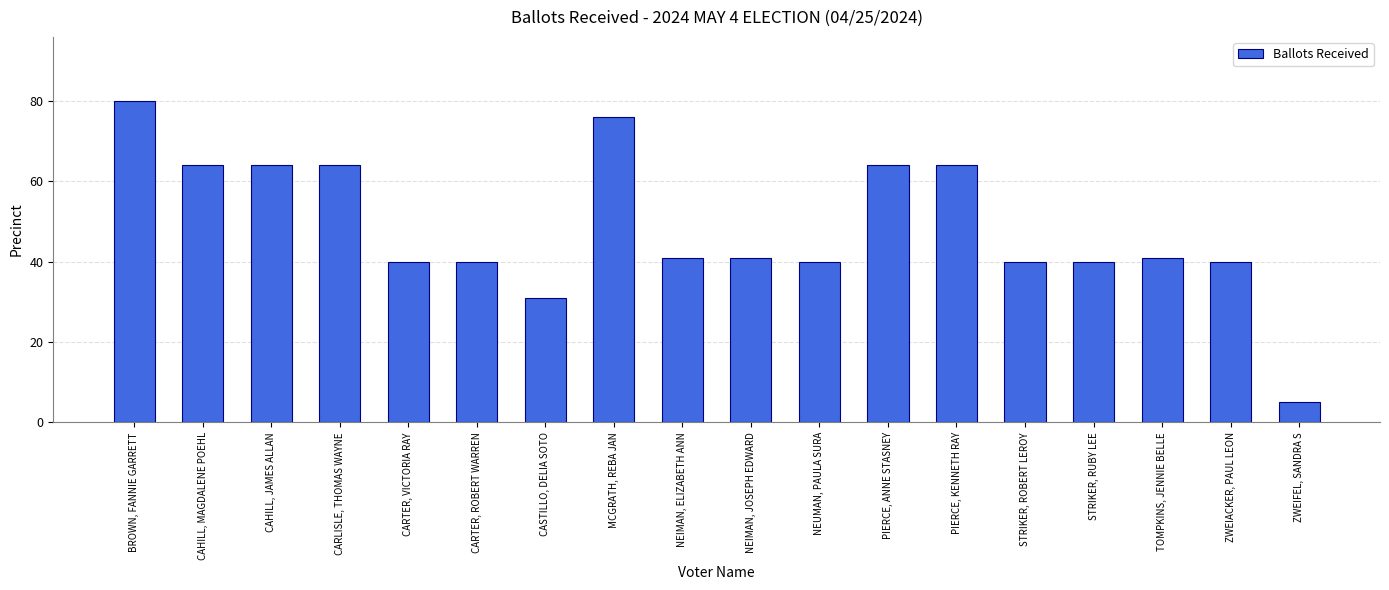

What is the greatest value displayed?

80